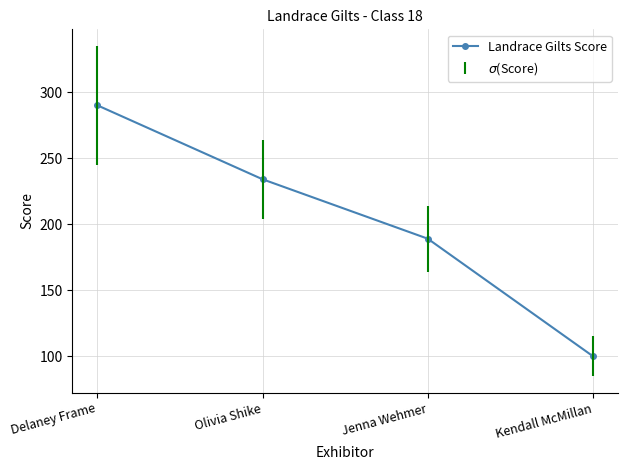

What is the greatest value displayed?

290